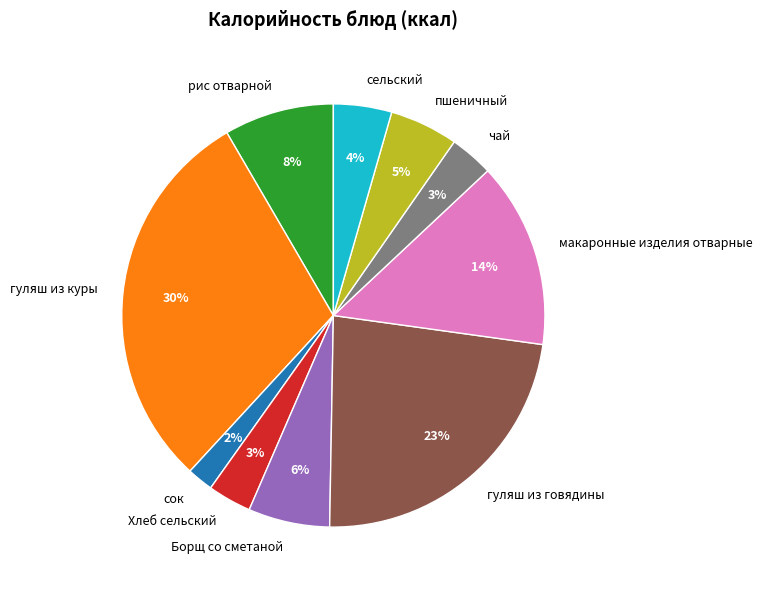

How many segments does this pie chart have?

10